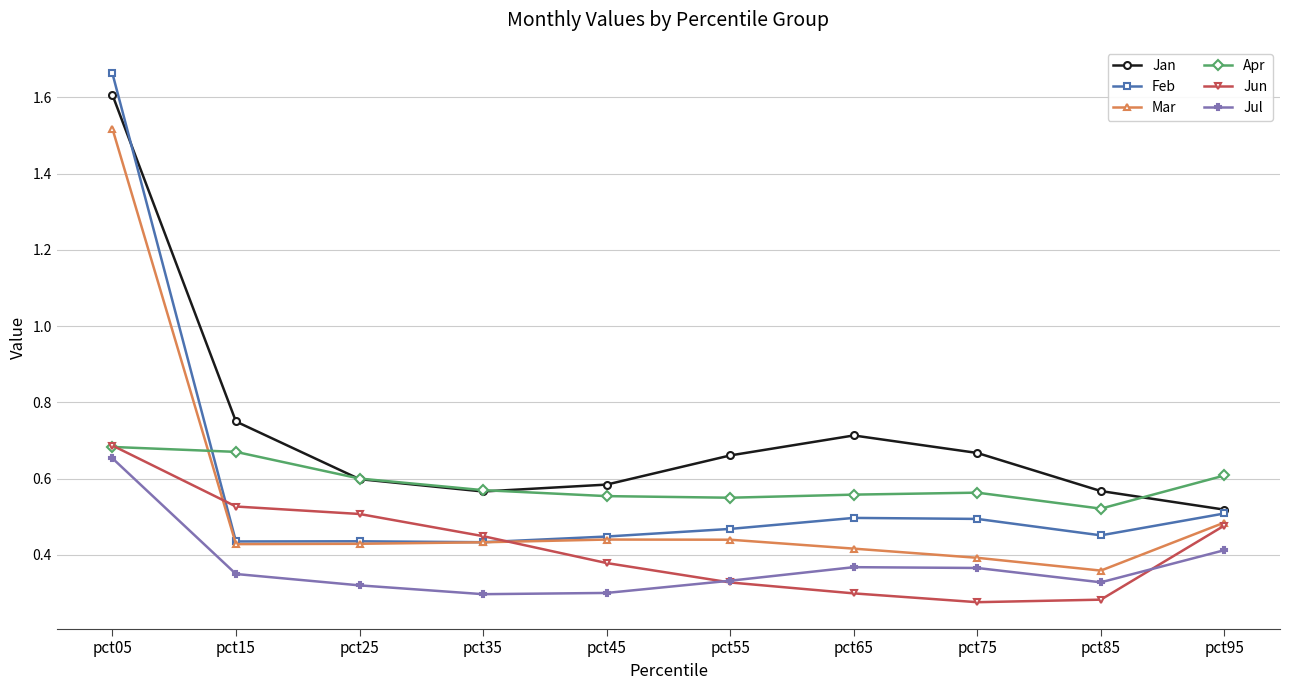

Which series has the largest total across all categories?

Jan